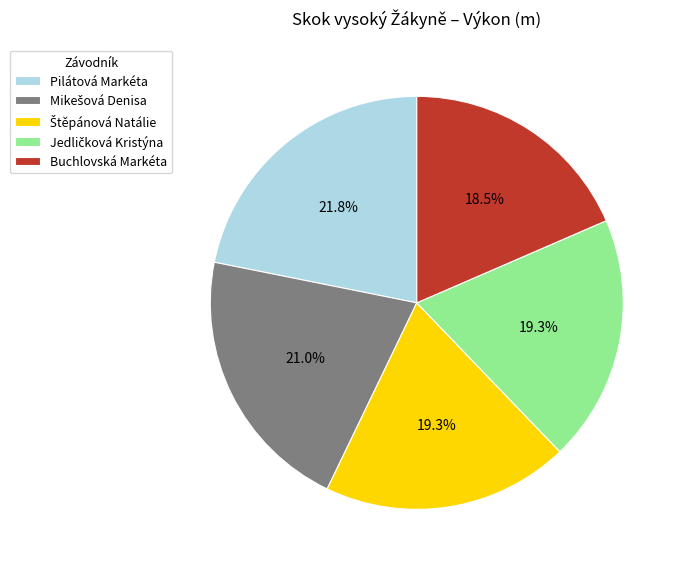

How much of the chart is everything except Buchlovská Markéta?

81.5%